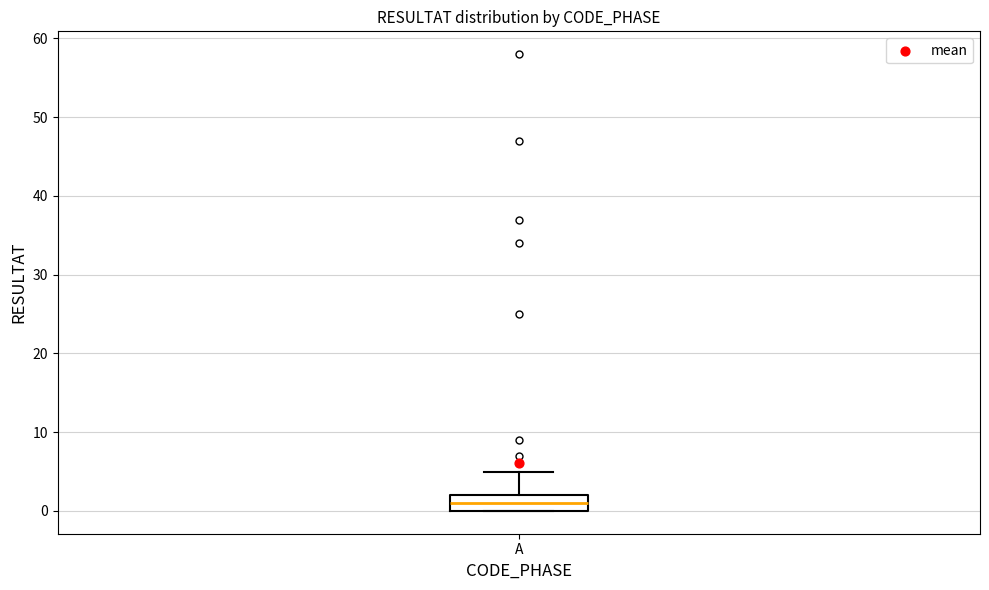

Where is the lower edge of the box for A on the y-axis? The values are not printed on the chart, so give them approximately, as read against the axis.

0